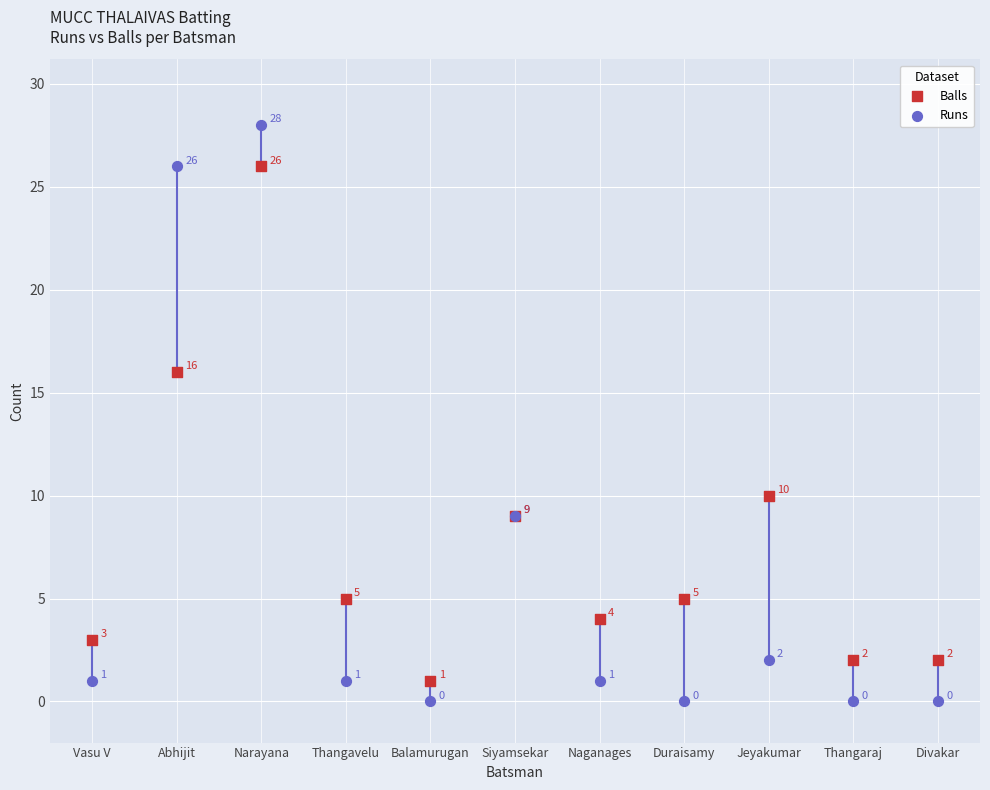

Which series reaches the maximum Y coordinate?

Runs